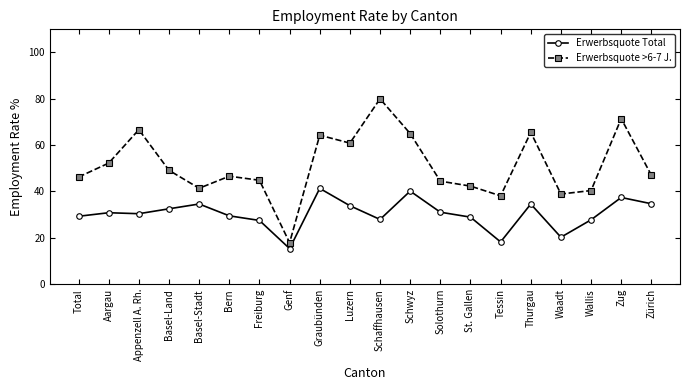

What is the smallest value displayed?

15.3